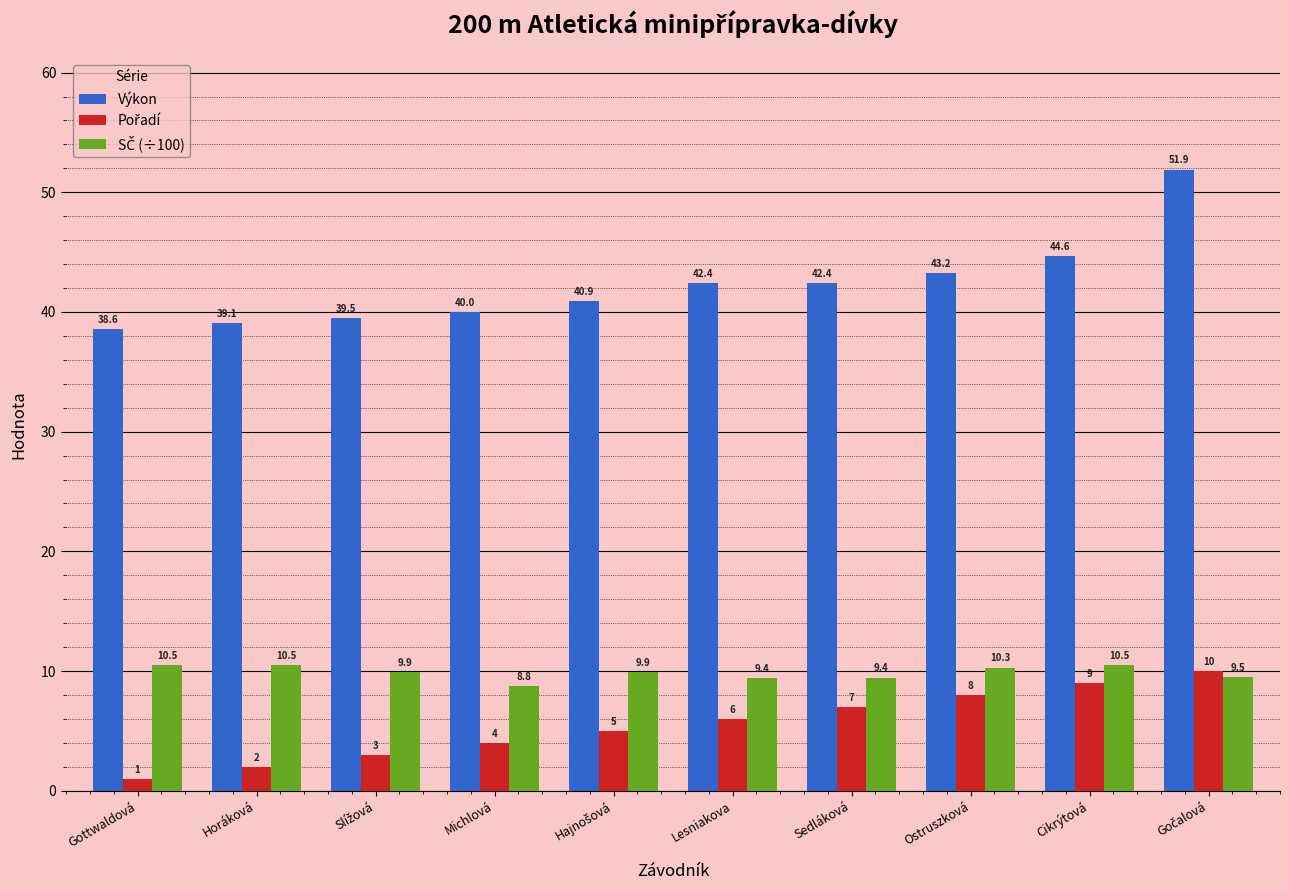

How many distinct data groups are displayed?

3